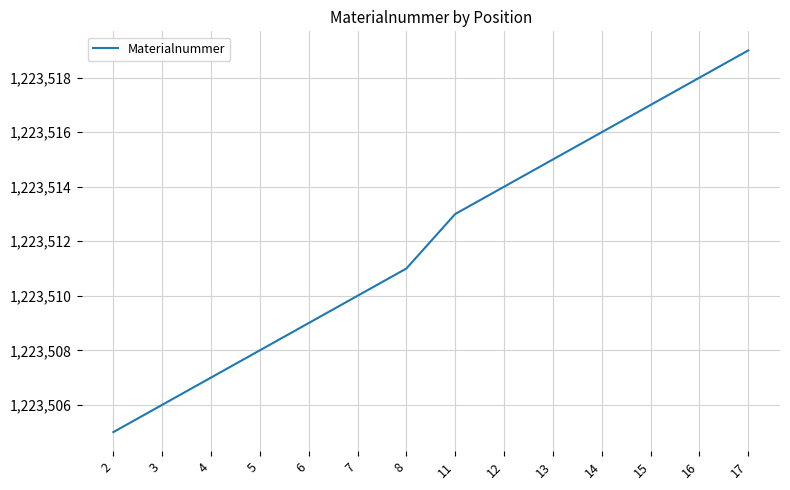

Rank the categories by value from lowest to highest.

2, 3, 4, 5, 6, 7, 8, 11, 12, 13, 14, 15, 16, 17